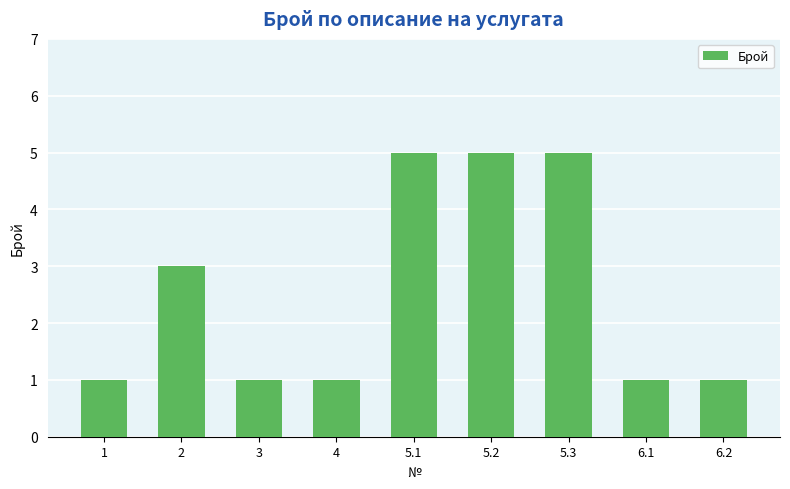

Reading left to right, extract all data points from this chart.

1	3	1	1	5	5	5	1	1